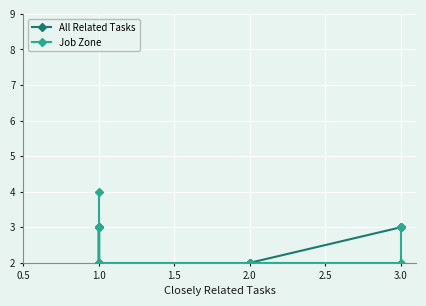

True or false: All Related Tasks and Job Zone cross at least once.

False